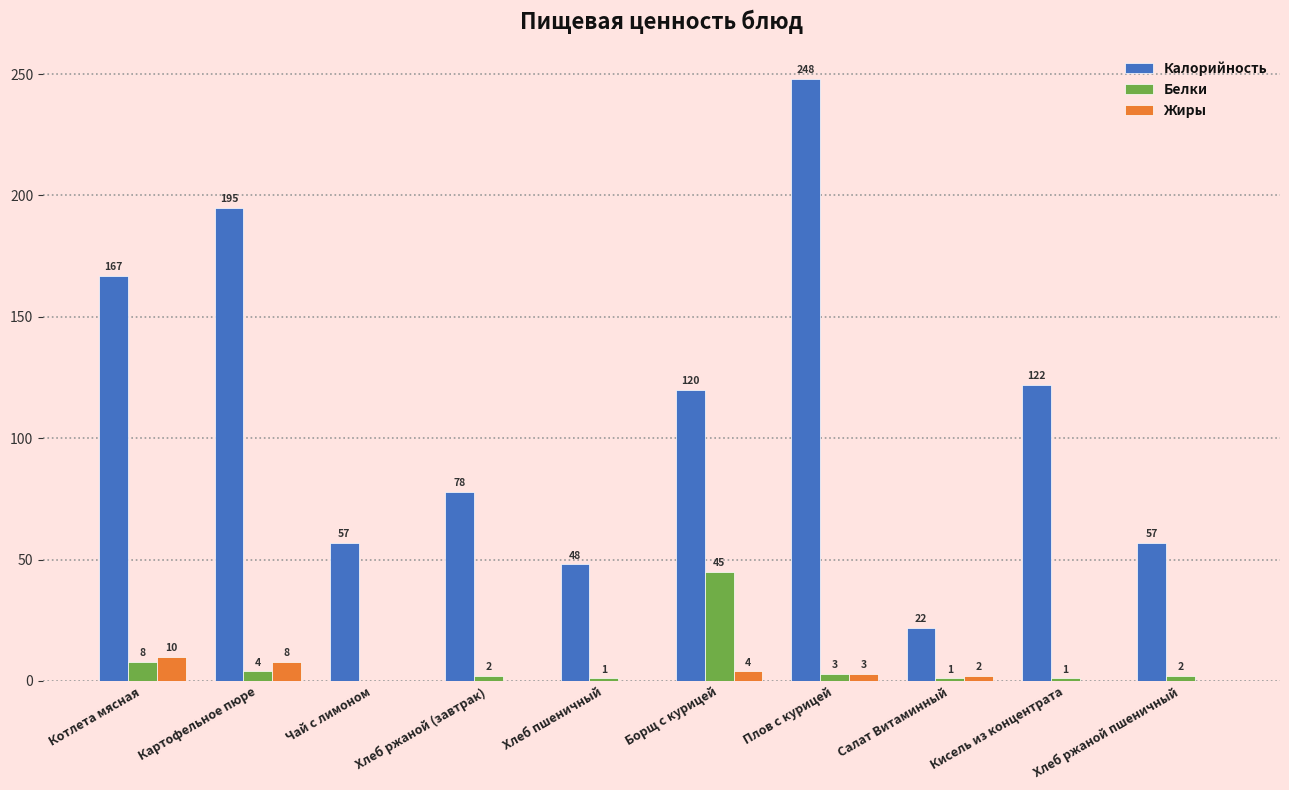

Is it true that Калорийность equals 15 at Хлеб пшеничный?

False